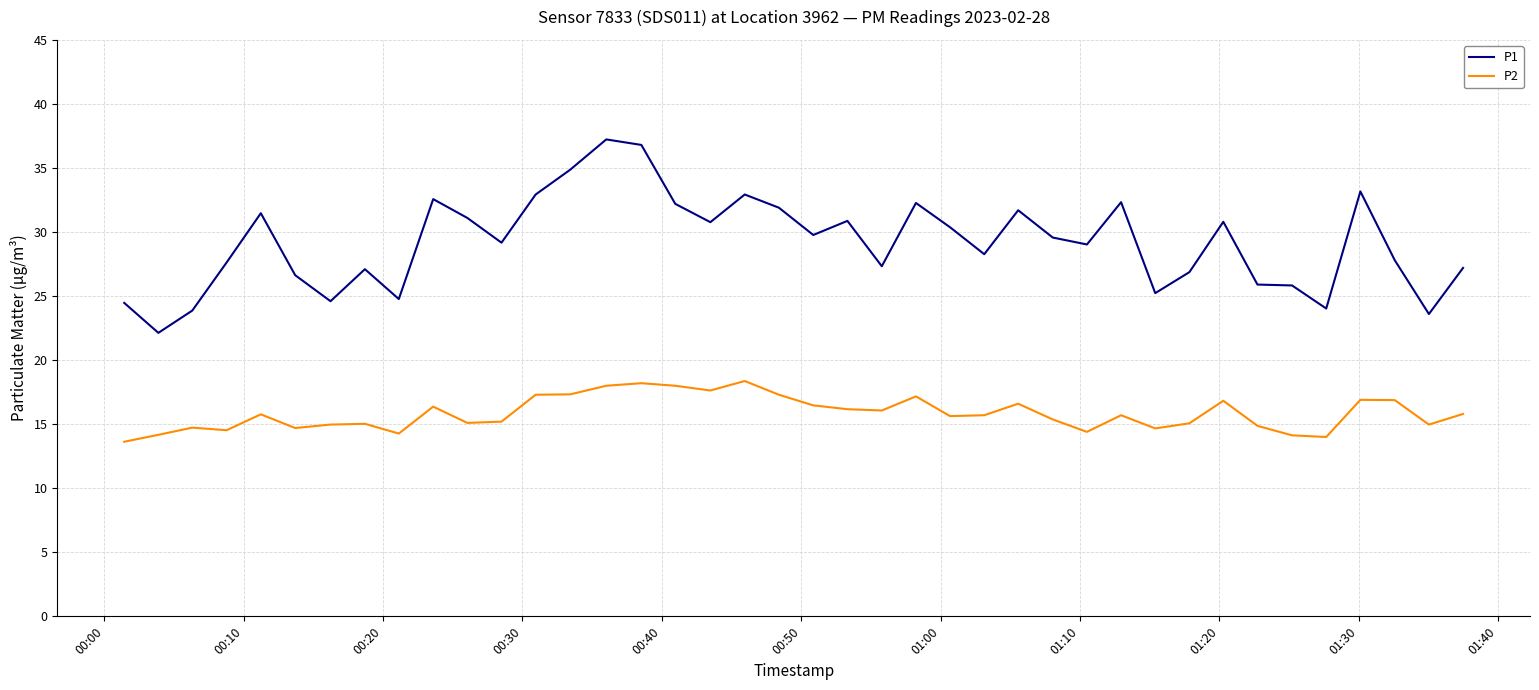

Which series has the largest range (max minus min)?

P1